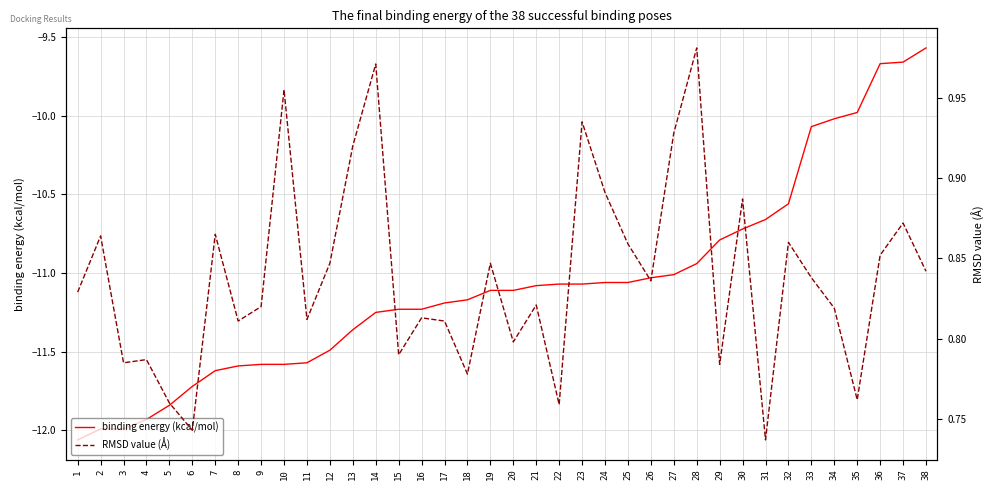

List the labels in order of binding energy (kcal/mol) value, smallest first.

1, 2, 3, 4, 5, 6, 7, 8, 9, 10, 11, 12, 13, 14, 15, 16, 17, 18, 19, 20, 21, 22, 23, 24, 25, 26, 27, 28, 29, 30, 31, 32, 33, 34, 35, 36, 37, 38